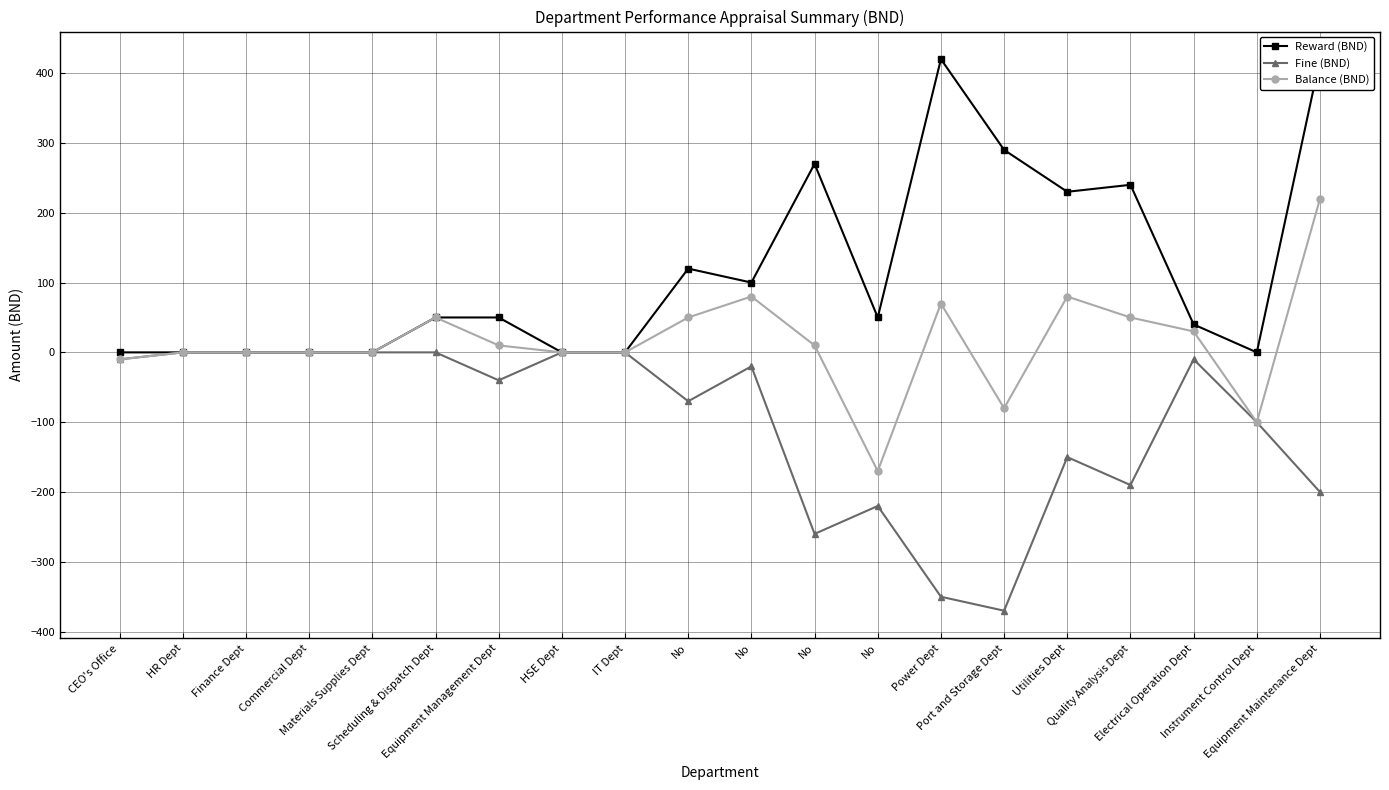

Where is Fine (BND) nearest to the value -185?

Quality Analysis Dept